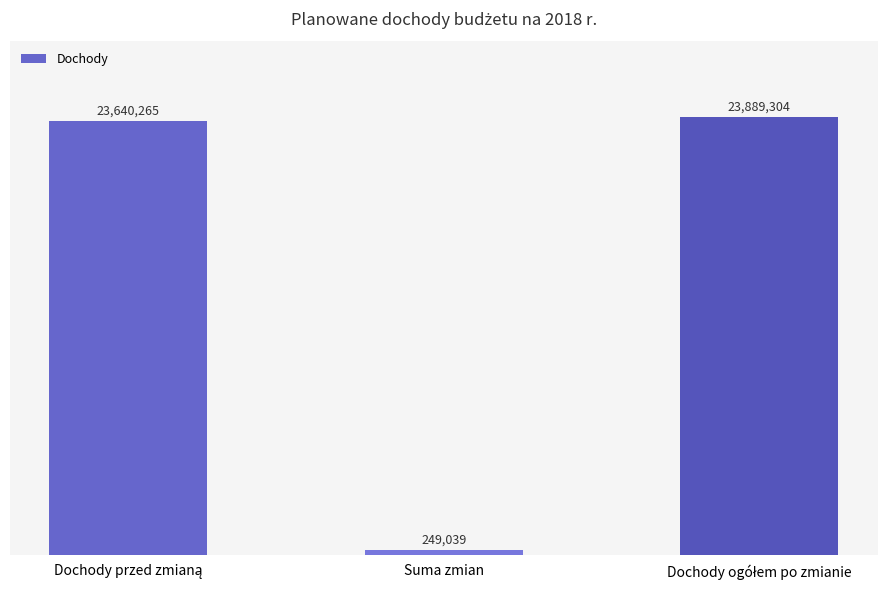

Are the bars horizontal?

No